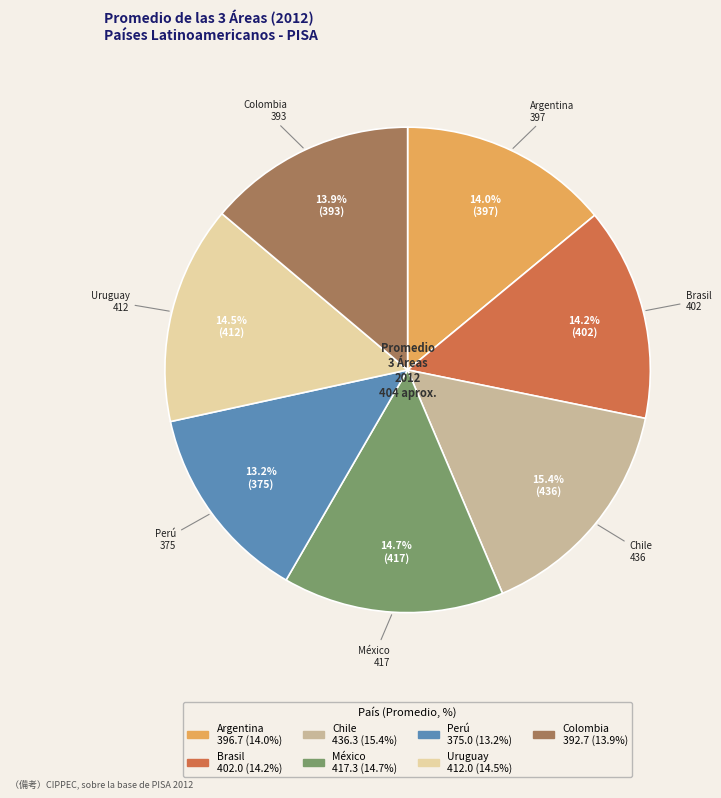

What percentage do Perú and Chile together represent?

28.6%